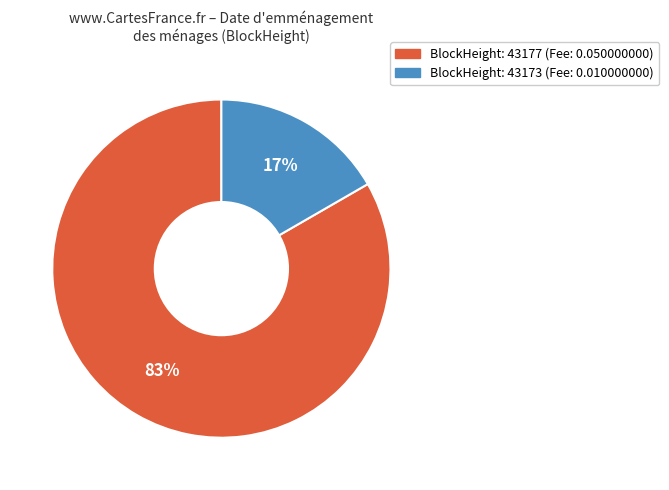

What is the largest slice in the pie chart?

BlockHeight: 43177 (Fee: 0.050000000)